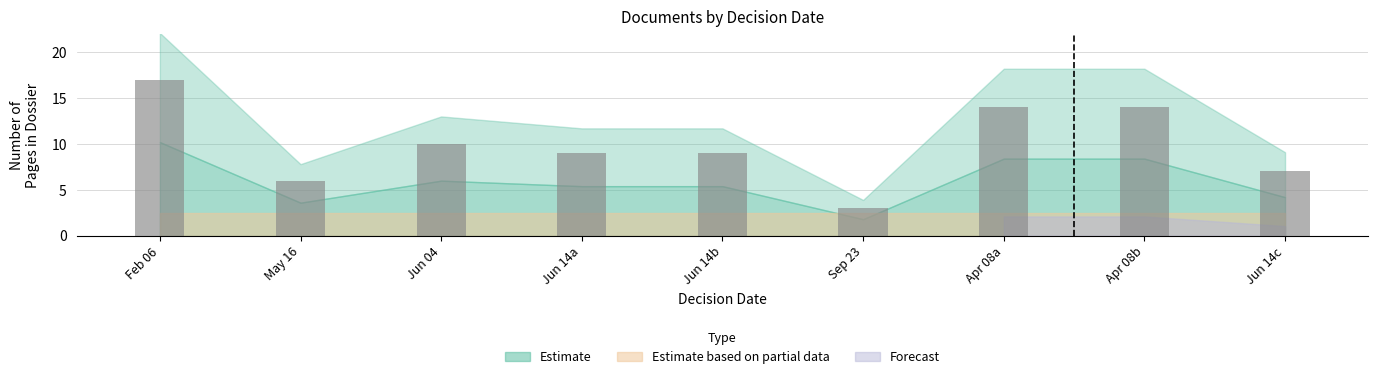

What is the label of the 1st bar from the right?

Jun 14c